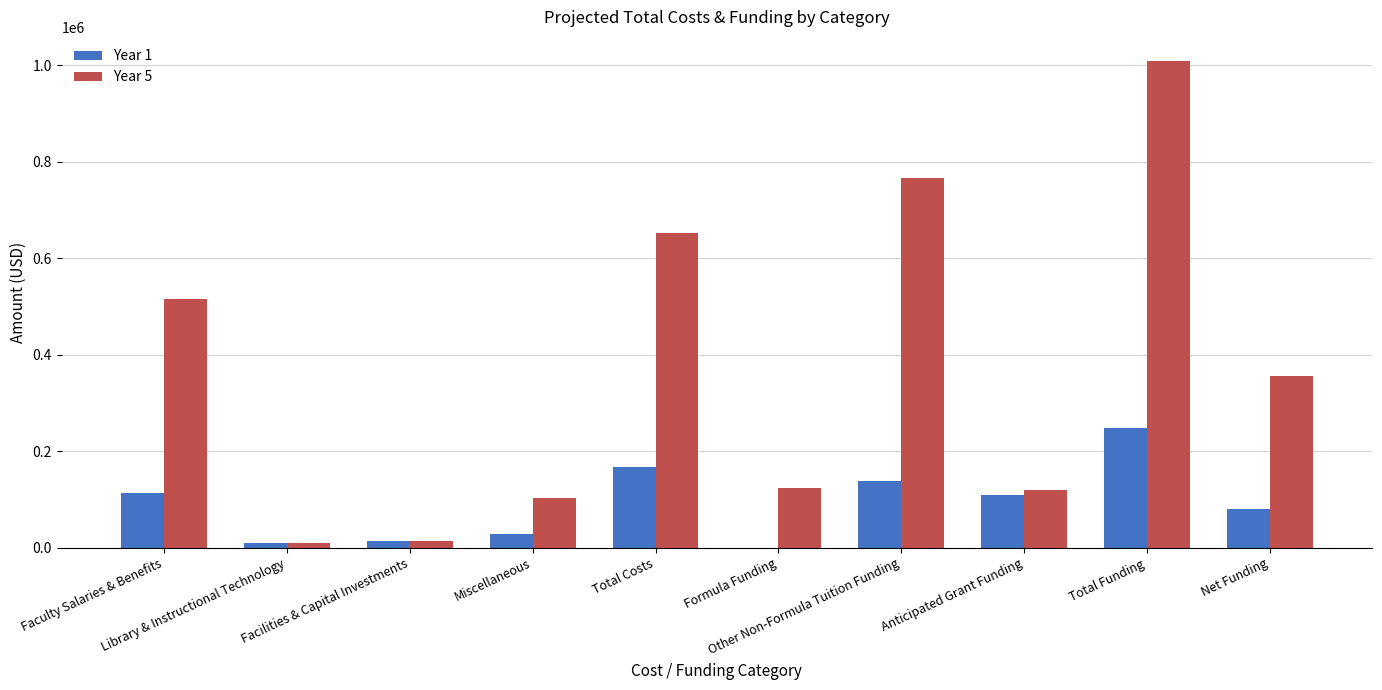

What is the maximum value shown in the chart?

1008268.2